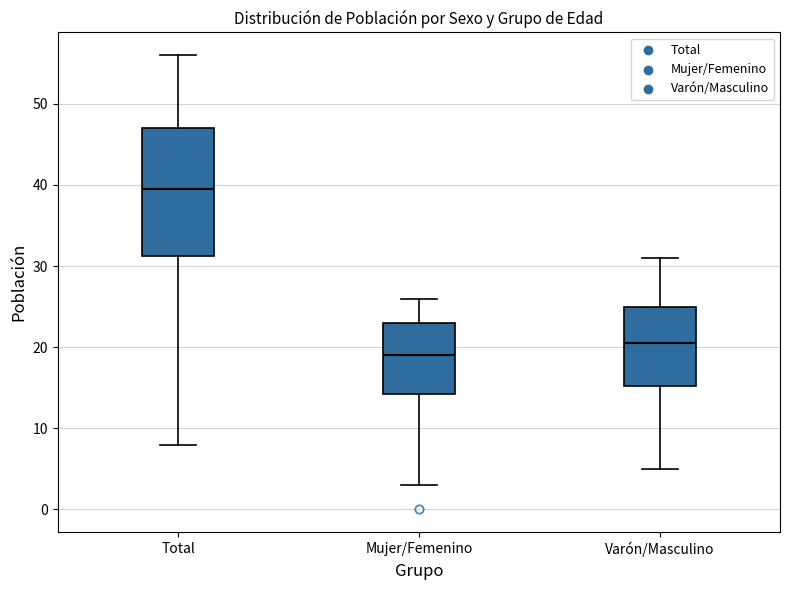

Which box has the lowest median line?

Mujer/Femenino